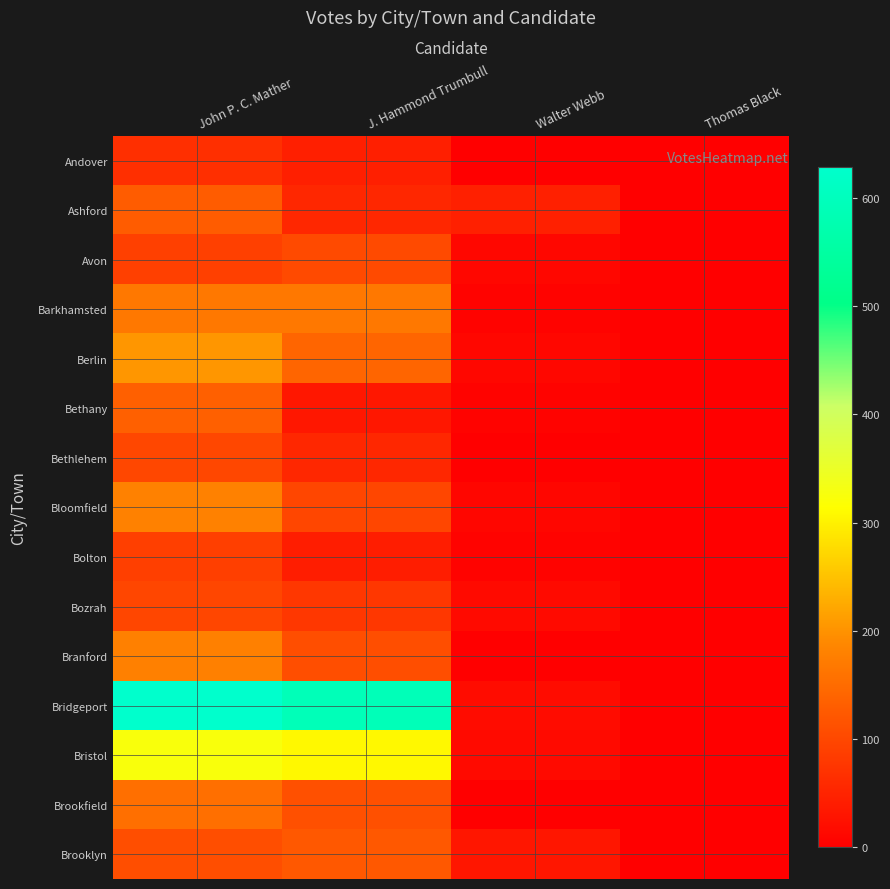

At which category does the chart reach its minimum across all series?

Thomas Black